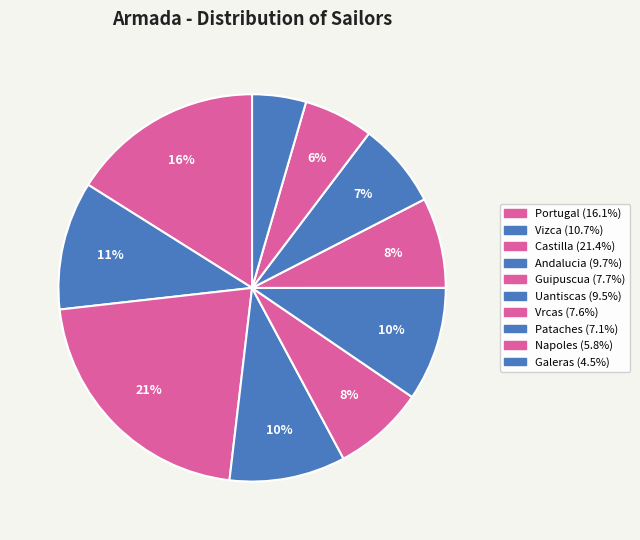

What percentage is the Uantiscas slice, to the nearest percent?

10%